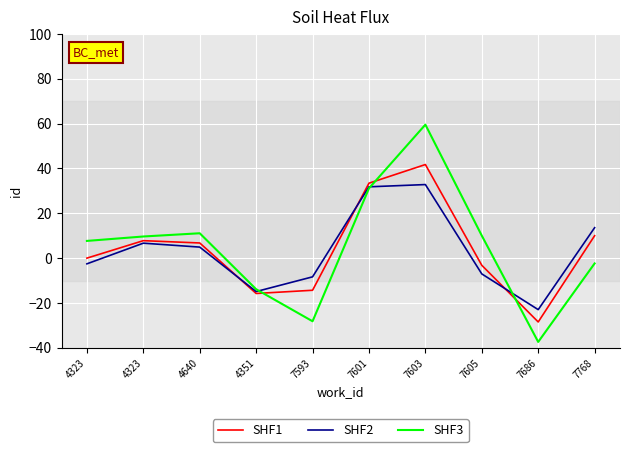

Which series has the widest spread of values?

SHF3